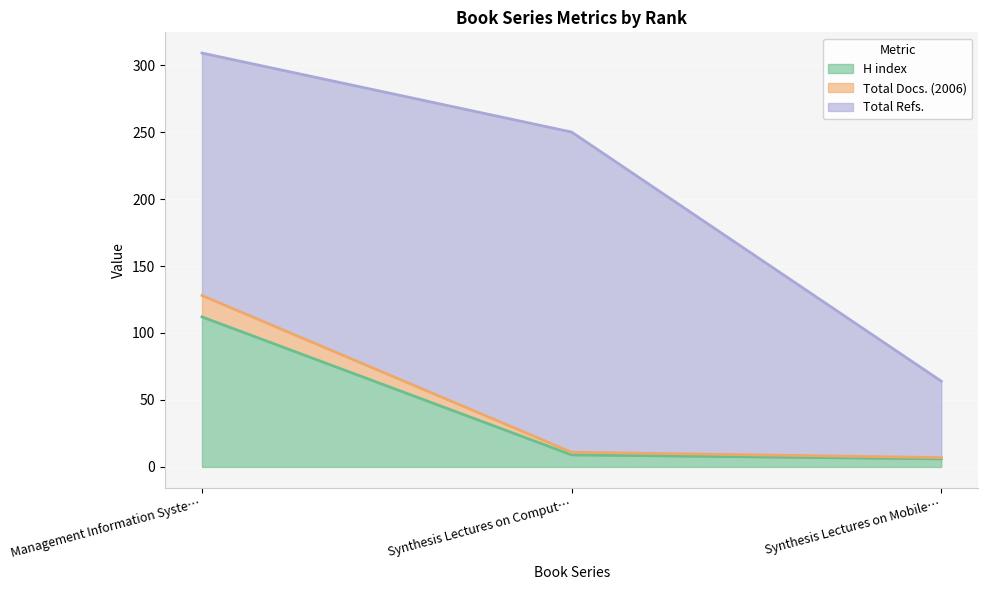

What value does the H index series have at Synthesis Lectures on Comput…, to the nearest 10?

10